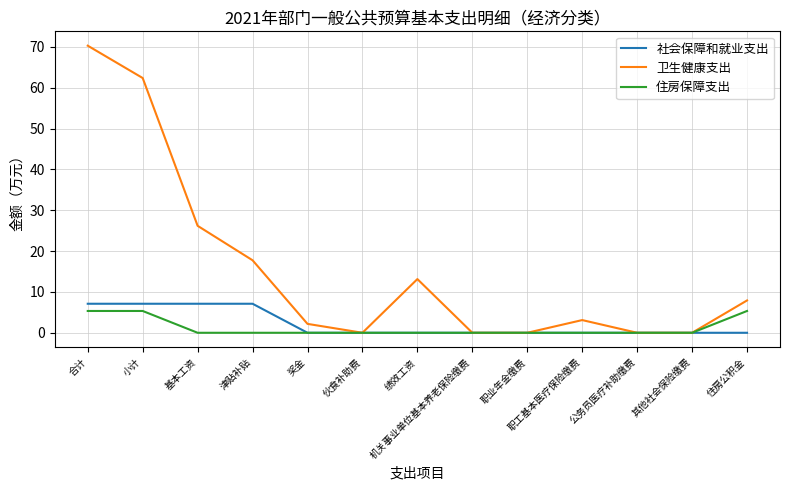

Is it true that 住房保障支出 equals 0.0 at 职业年金缴费?

True